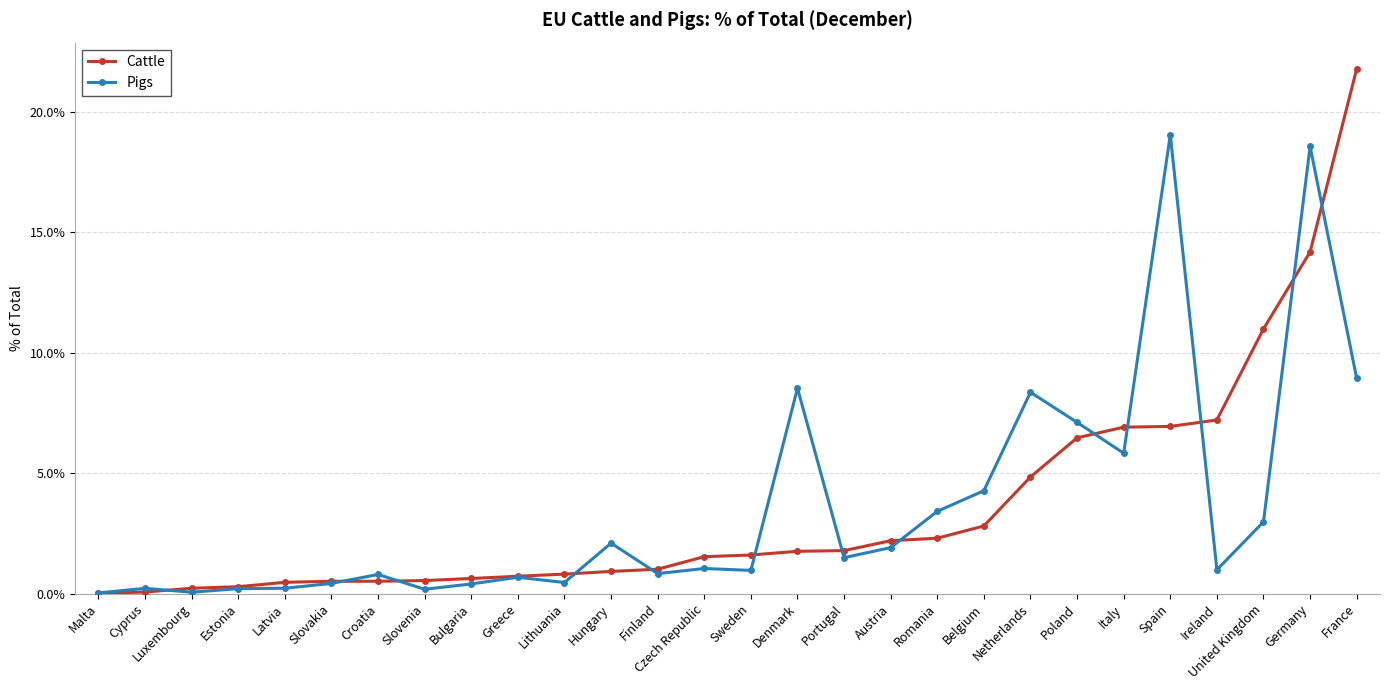

Which series has the largest range (max minus min)?

Cattle